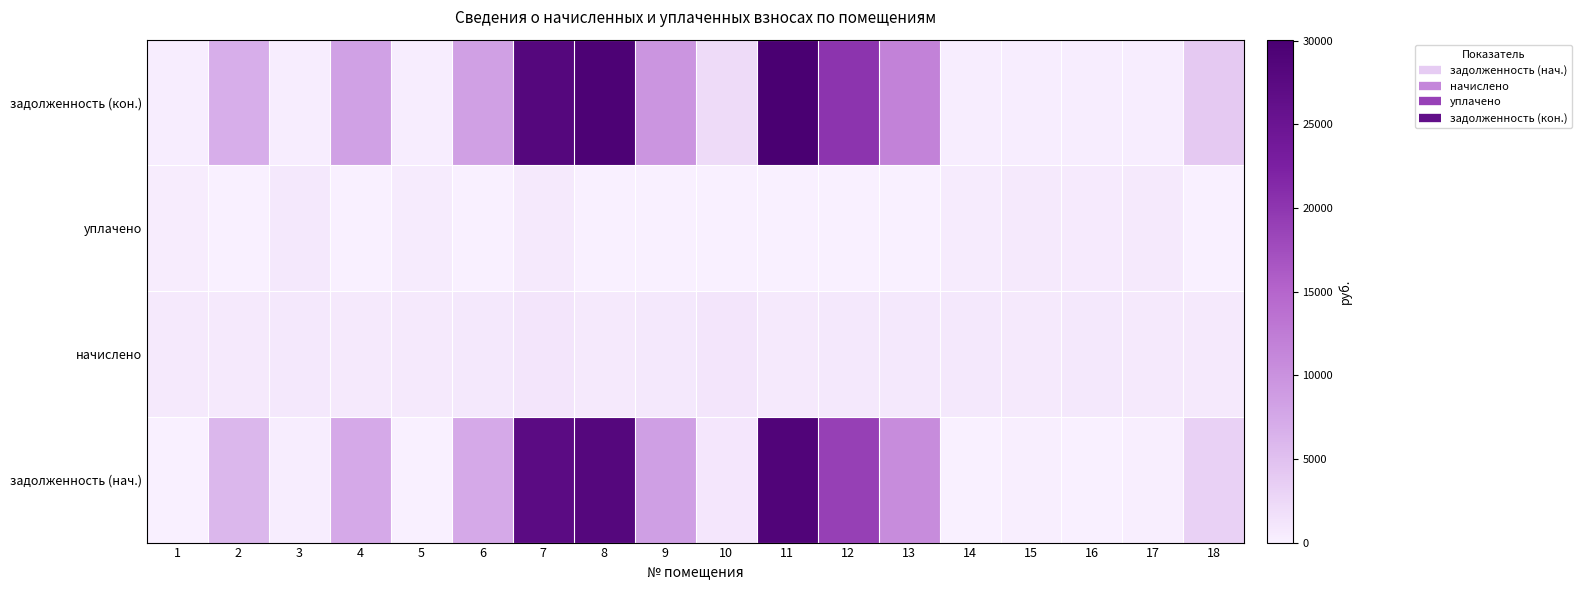

Reading right to left, extract all data points from this chart.

задолженность (нач.): 18=3219.3	17=223.0	16=0.0	15=226.4	14=0.0	13=10600.0	12=18993.8	11=28813.4	10=1017.6	9=8537.6	8=28191.6	7=27353.3	6=7356.6	5=0.0	4=7342.0	3=254.2	2=5969.9	1=0.0
начислено: 18=775.0	17=754.7	16=882.7	15=766.4	14=829.7	13=870.1	12=864.7	11=748.1	10=1151.9	9=875.5	8=731.9	7=1106.9	6=845.0	5=807.3	4=810.5	3=860.4	2=814.5	1=794.9
уплачено: 18=0.0	17=726.1	16=588.4	15=737.4	14=553.2	13=0.0	12=0.0	11=0.0	10=0.0	9=0.0	8=0.0	7=714.0	6=0.0	5=538.2	4=0.0	3=827.8	2=0.0	1=469.7
задолженность (кон.): 18=4063.9	17=251.6	16=294.2	15=255.5	14=276.6	13=11682.7	12=20198.2	11=30061.1	10=2187.8	9=9585.8	8=29412.3	7=28212.0	6=8351.3	5=269.2	4=8301.6	3=286.8	2=6906.8	1=325.2